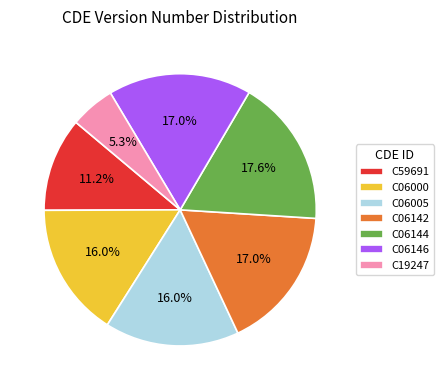

What percentage is the C06000 slice, to the nearest percent?

16%